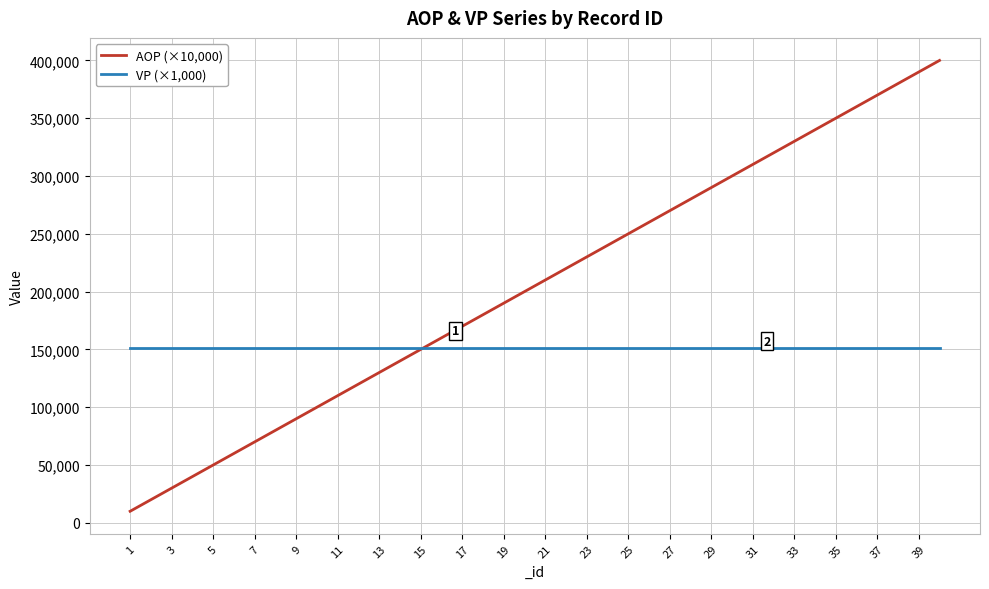

What is the smallest value displayed?

10000